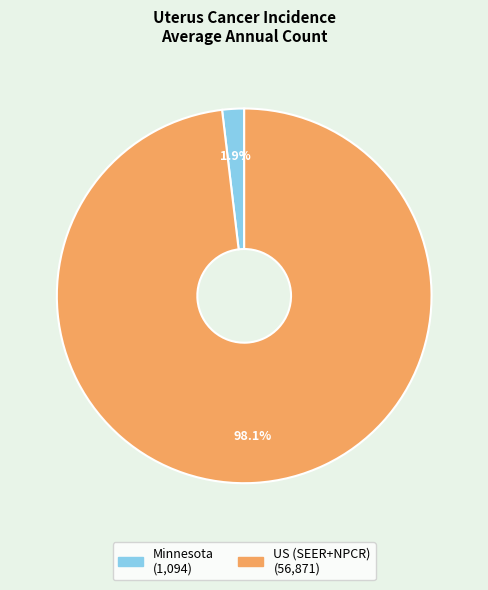

To the nearest percent, what portion does Minnesota represent?

2%